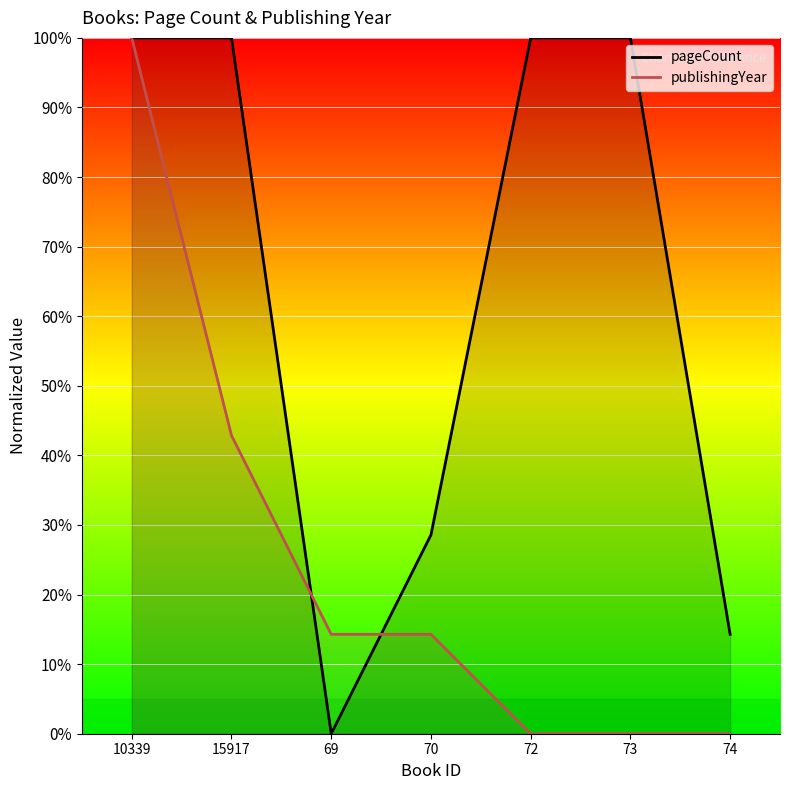

Which series has the largest total across all categories?

pageCount